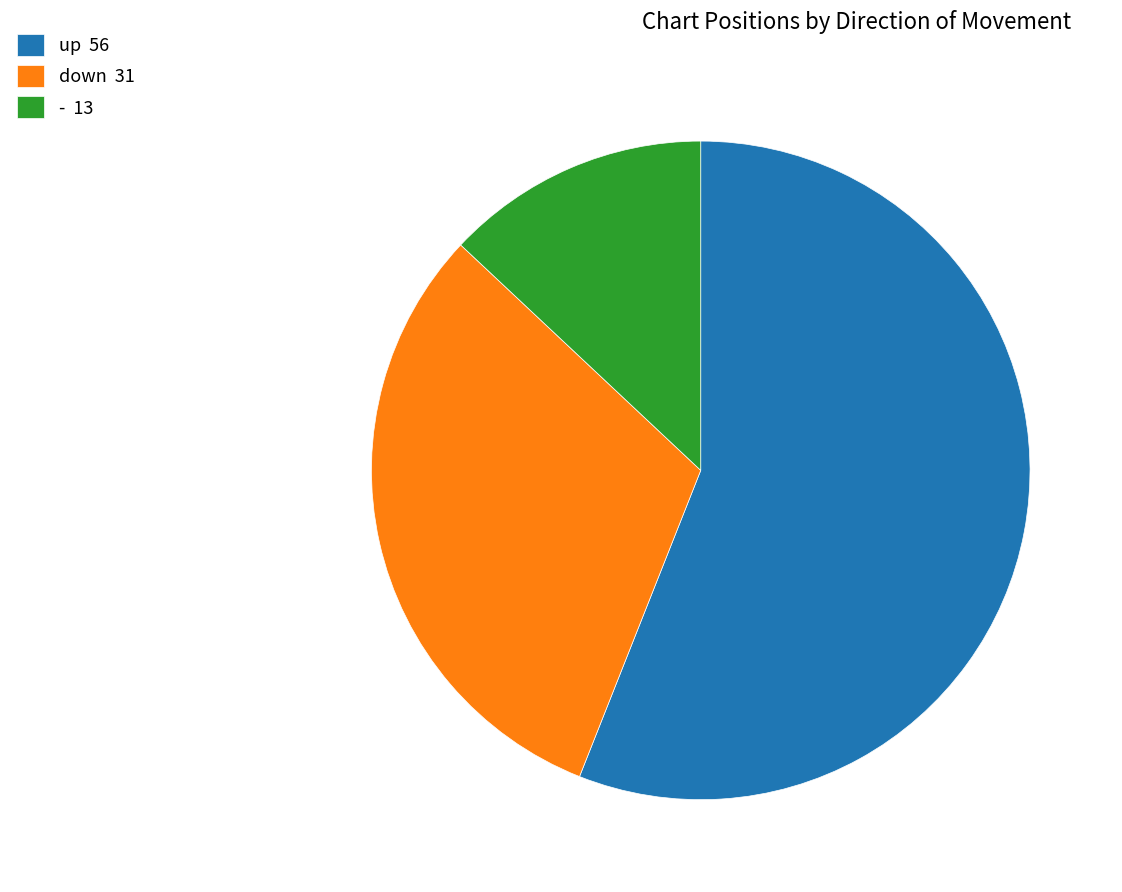

True or false: up accounts for 50% of the total.

False